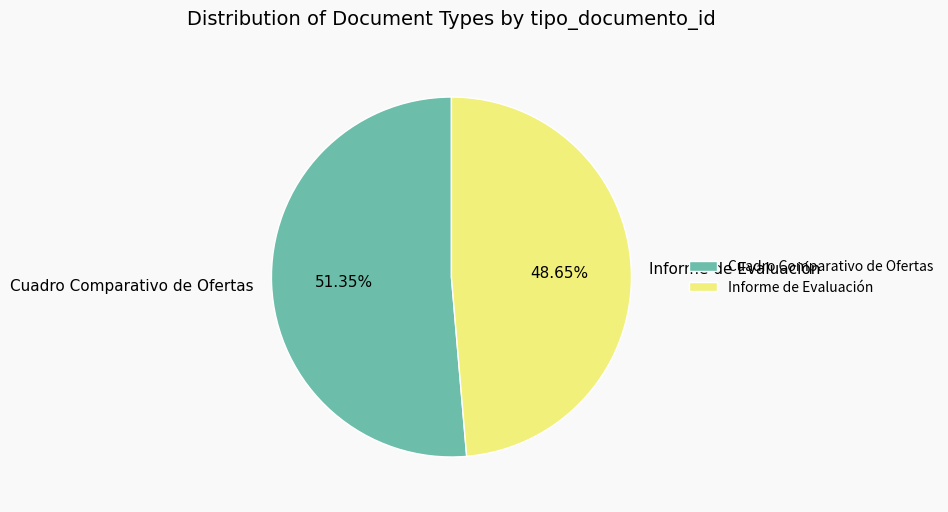

What is the largest slice in the pie chart?

Cuadro Comparativo de Ofertas